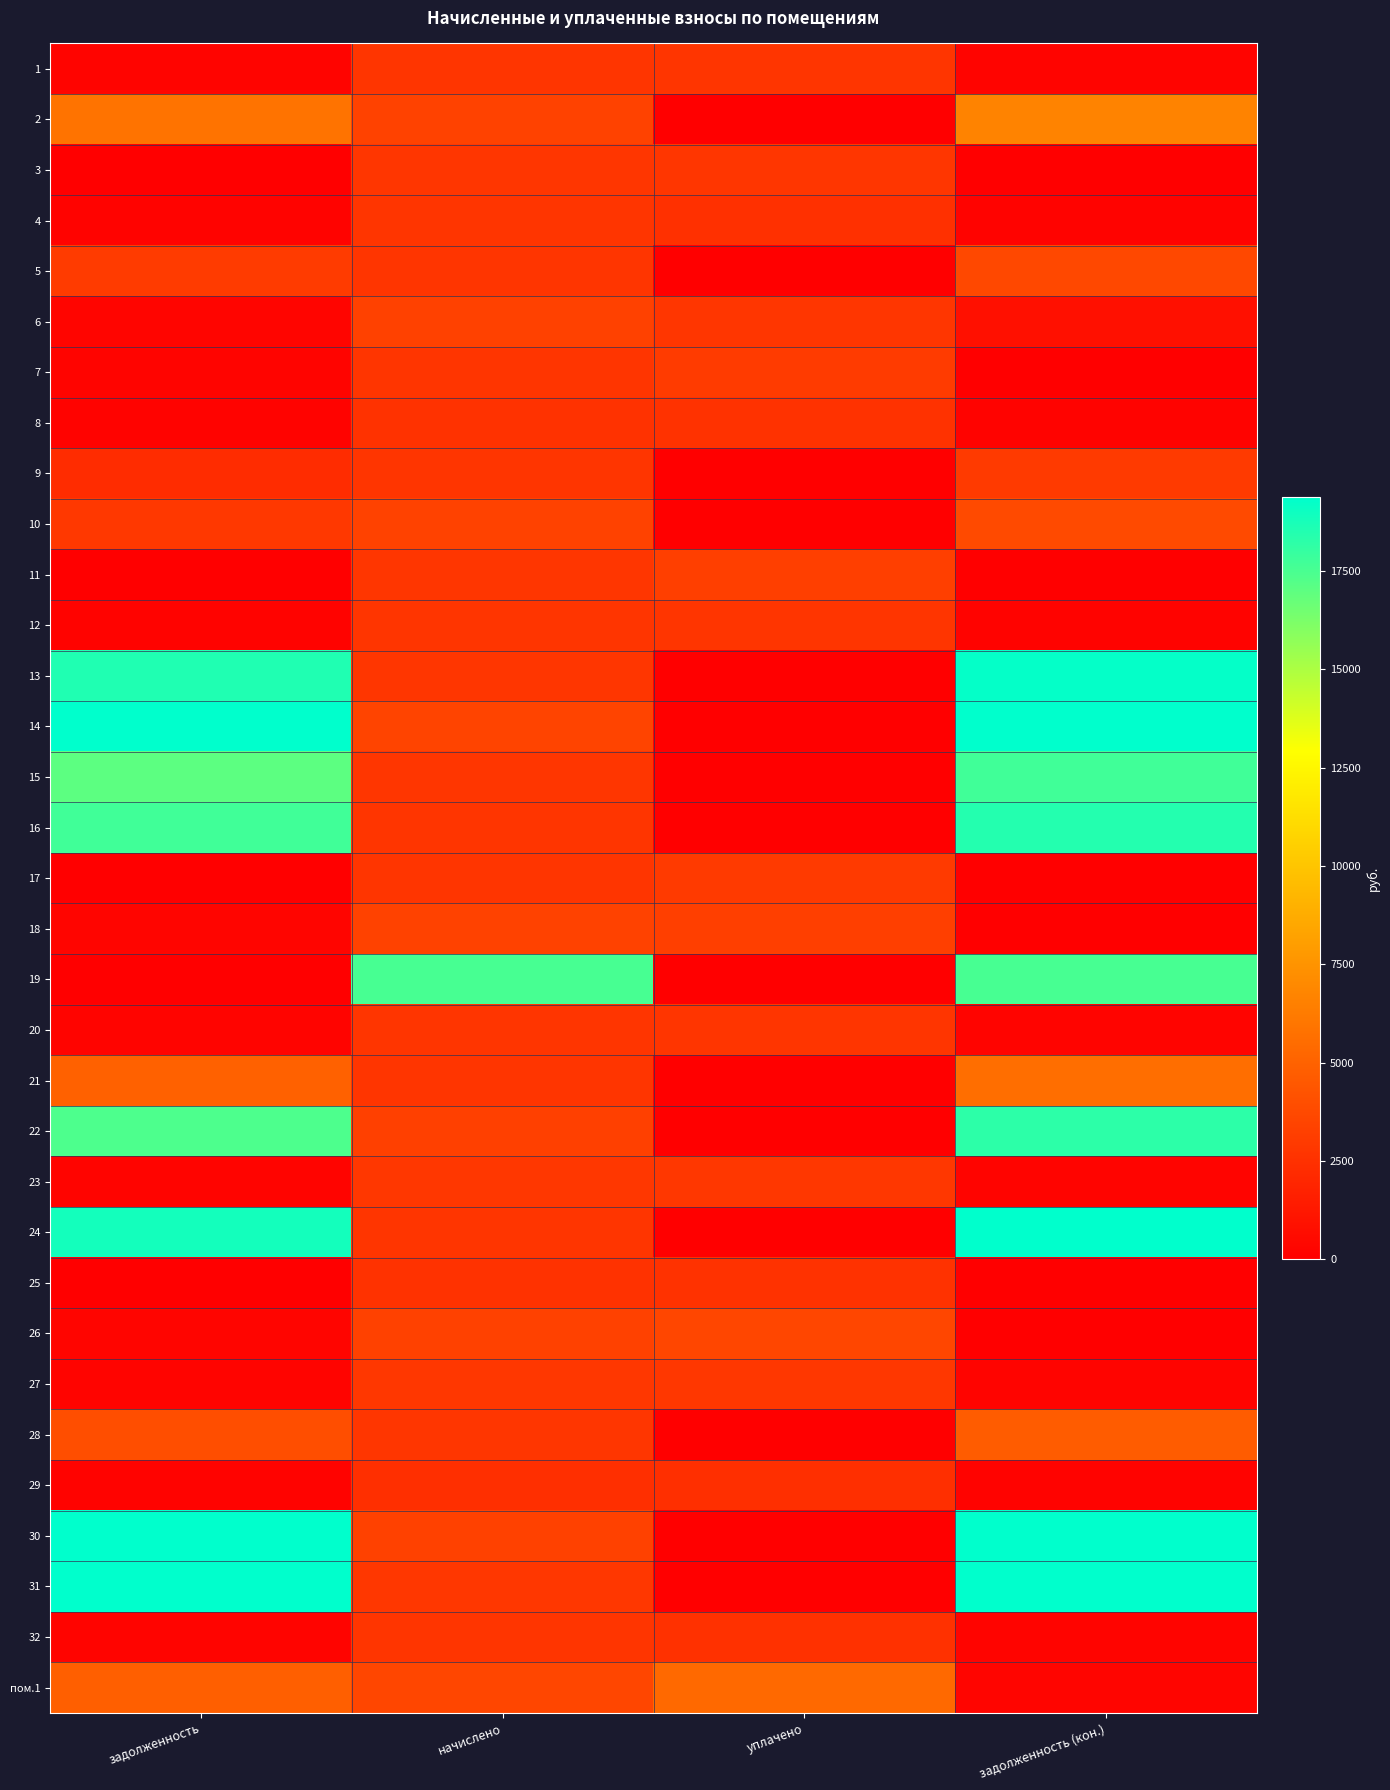

At начислено, list the series in order from smallest to largest.

29, 8, 25, 4, 5, 12, 1, 24, 32, 9, 17, 20, 21, 7, 16, 15, 11, 3, 28, 13, 27, 31, 23, 22, 30, 26, 6, 10, 2, 18, 14, пом.1, 19